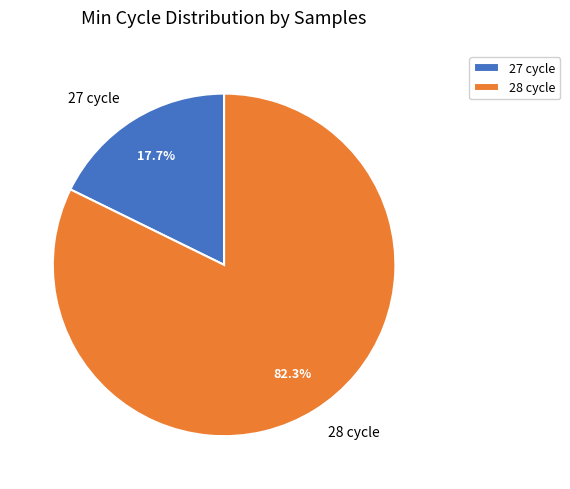

Rank the categories by value from highest to lowest.

28 cycle, 27 cycle